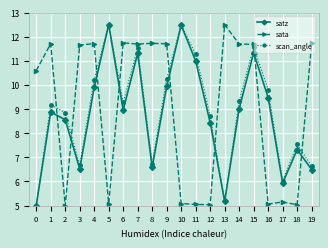

What is the lowest value of the sata series?

5.0